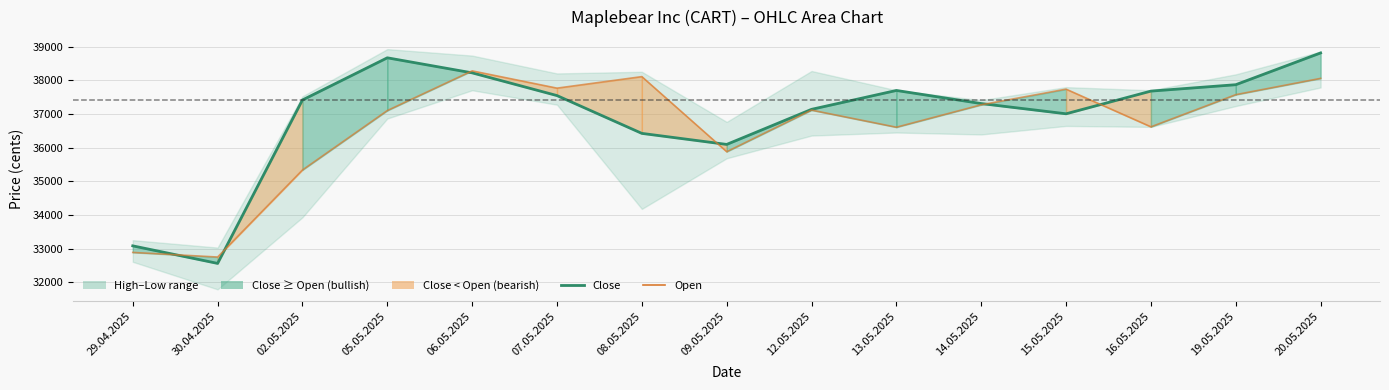

Where do Close and Open first cross each other?

29.04.2025 and 30.04.2025